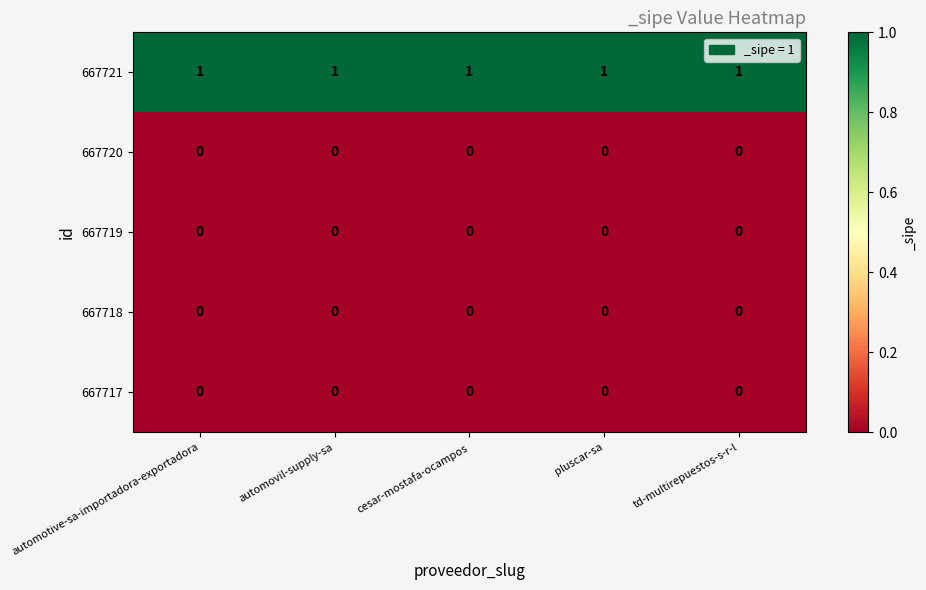

The 667721 series shows 1 at automovil-supply-sa. True or false?

True